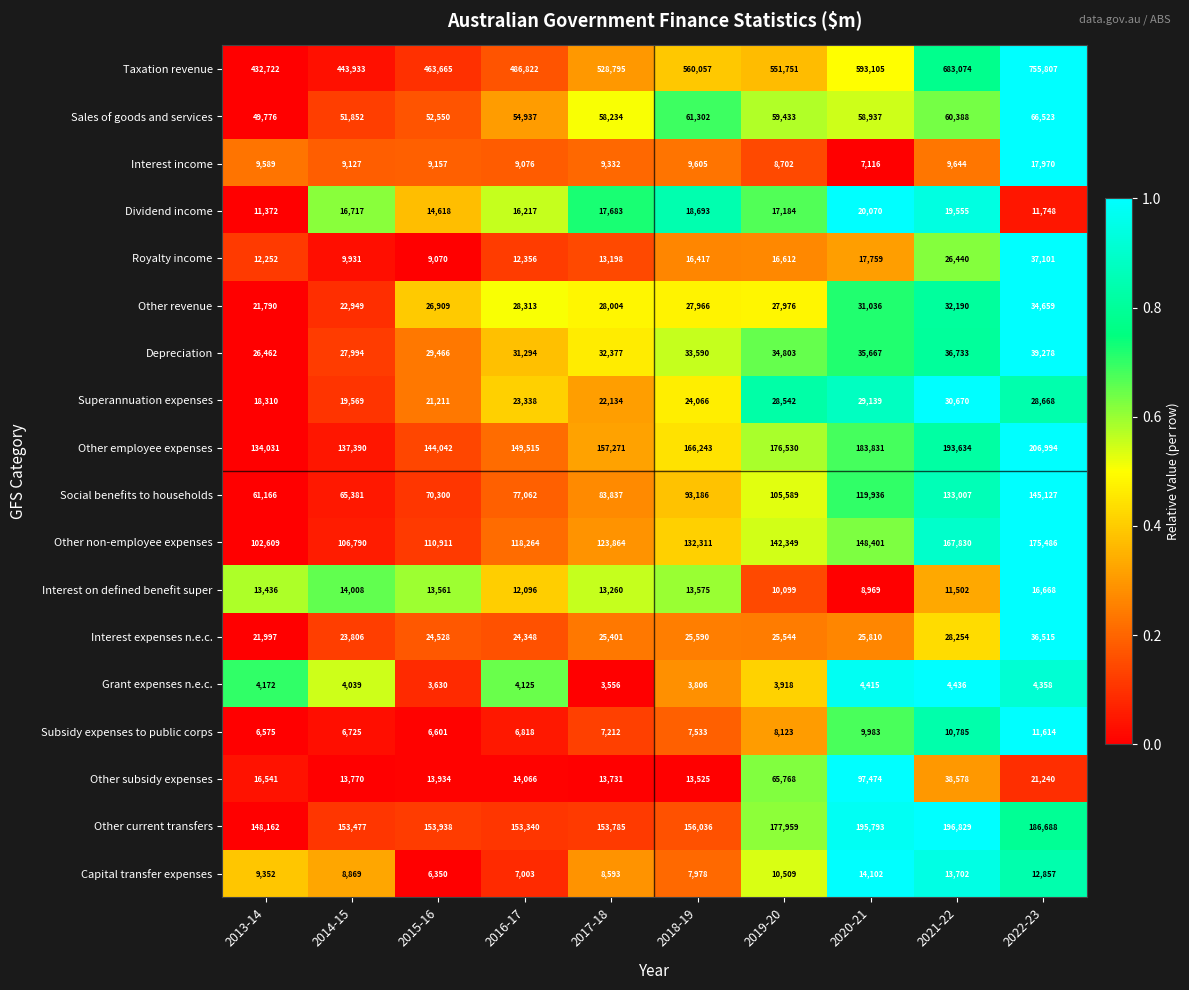

What is the difference between the maximum and minimum values in the Subsidy expenses to public corps series?

5039